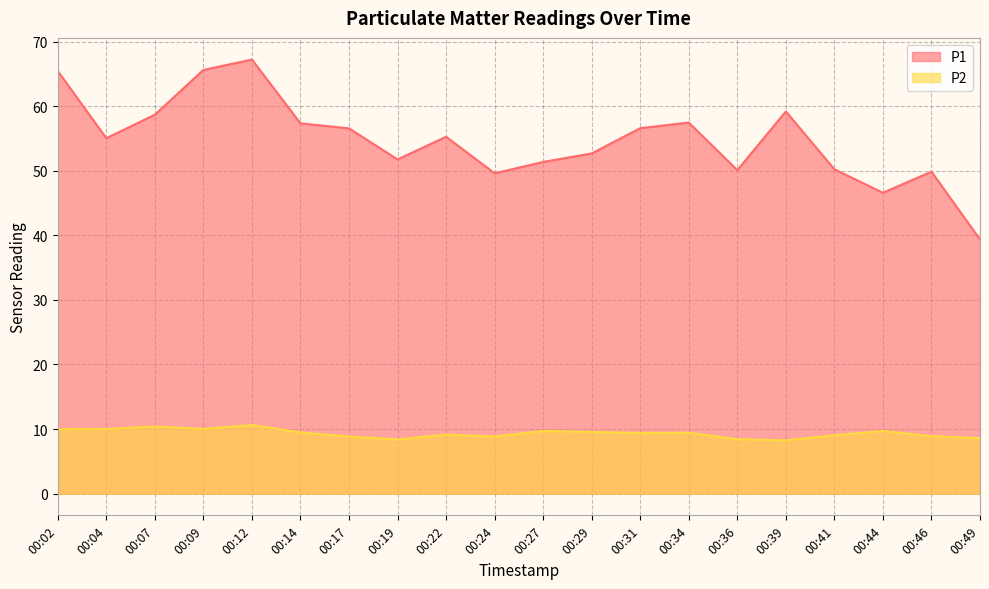

Which series has the largest total across all categories?

P1